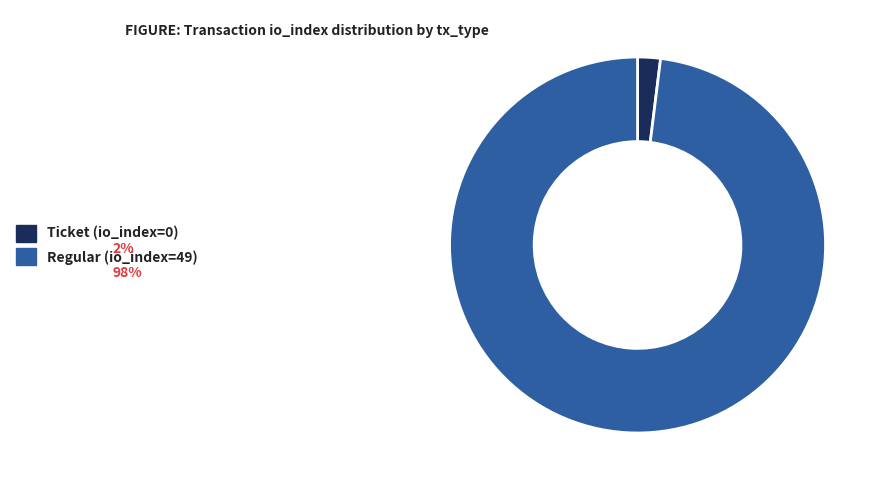

Which slice is the smallest?

Ticket (io_index=0)